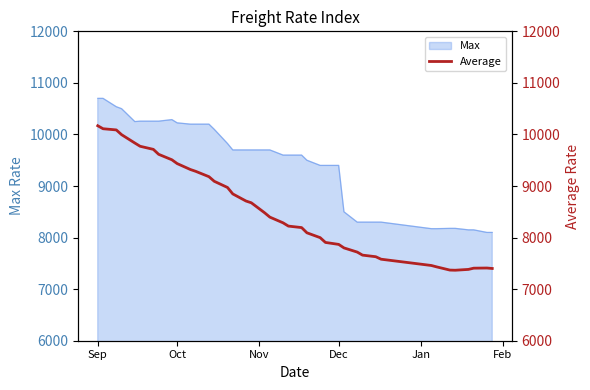

What is the maximum value for Max?

10700